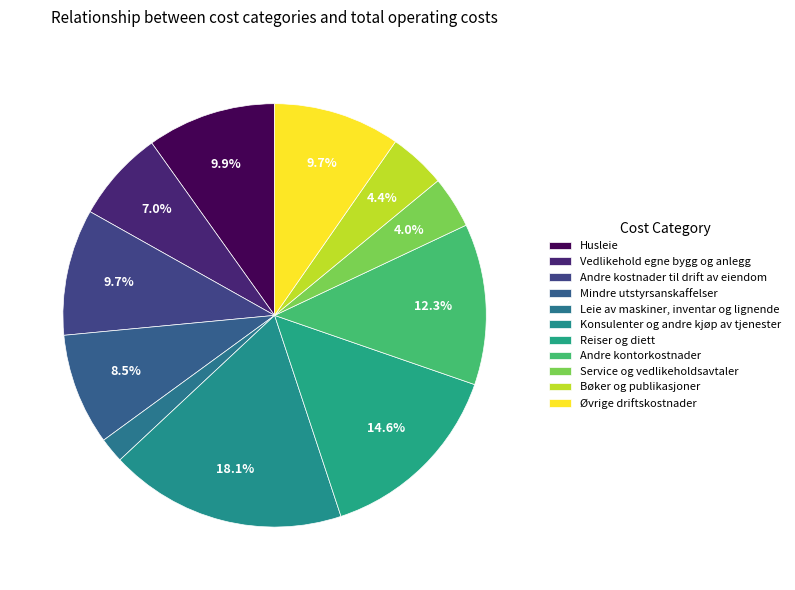

What is the change in value from Andre kontorkostnader to Øvrige driftskostnader?

-38239